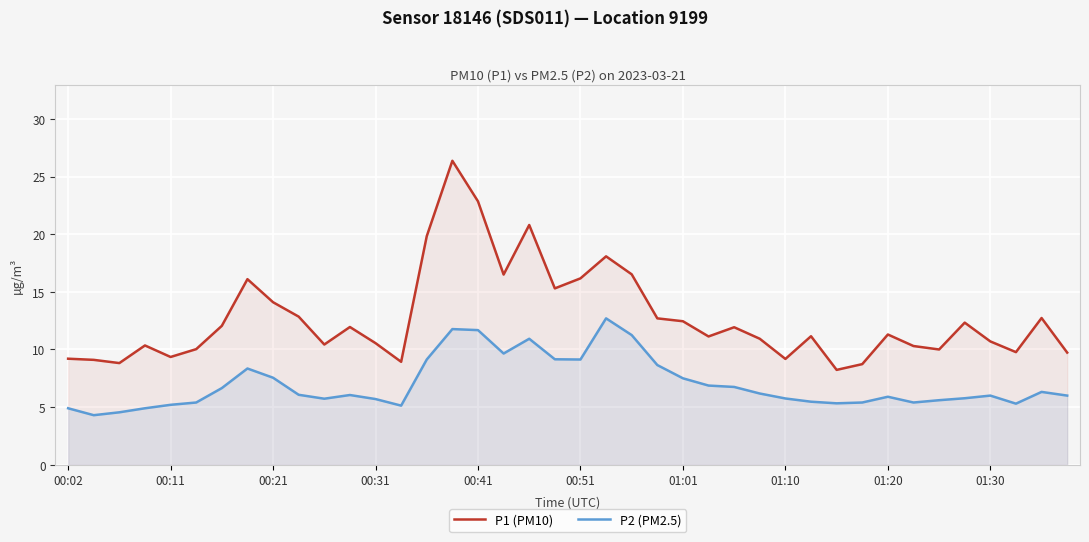

How many interior local valleys does the P1 (PM10) series have?

11